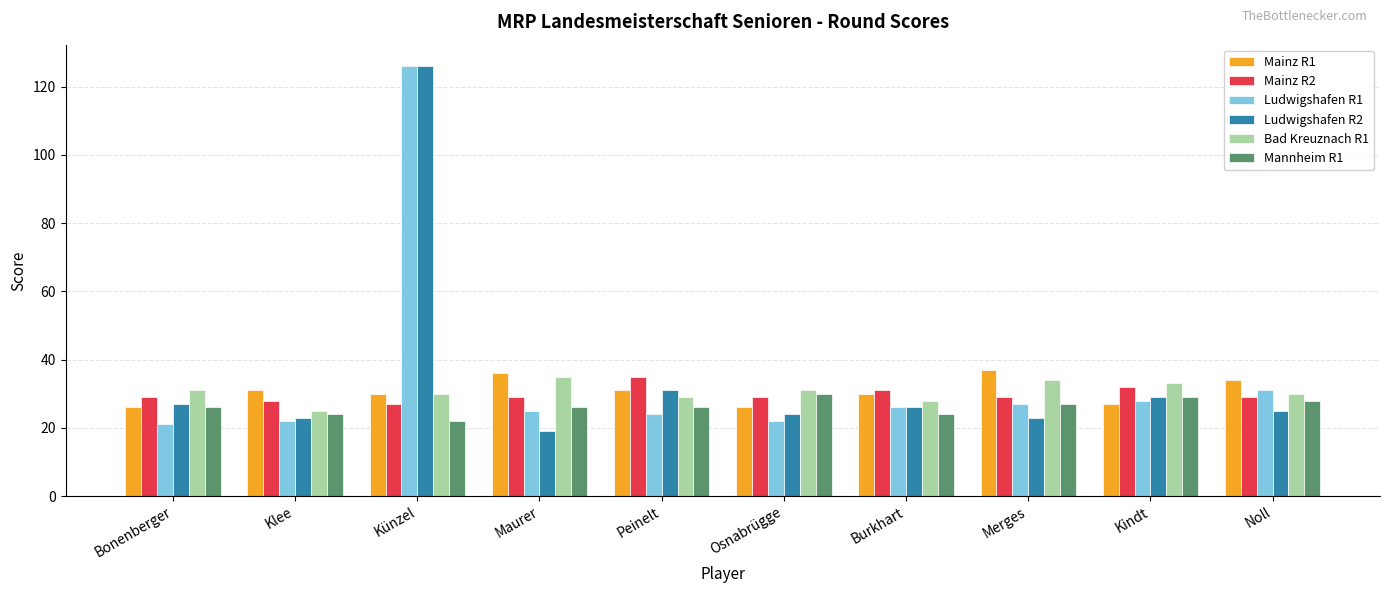

Reading right to left, list all the values displayed in this chart.

Mainz R1: Noll=34	Kindt=27	Merges=37	Burkhart=30	Osnabrügge=26	Peinelt=31	Maurer=36	Künzel=30	Klee=31	Bonenberger=26
Mainz R2: Noll=29	Kindt=32	Merges=29	Burkhart=31	Osnabrügge=29	Peinelt=35	Maurer=29	Künzel=27	Klee=28	Bonenberger=29
Ludwigshafen R1: Noll=31	Kindt=28	Merges=27	Burkhart=26	Osnabrügge=22	Peinelt=24	Maurer=25	Künzel=126	Klee=22	Bonenberger=21
Ludwigshafen R2: Noll=25	Kindt=29	Merges=23	Burkhart=26	Osnabrügge=24	Peinelt=31	Maurer=19	Künzel=126	Klee=23	Bonenberger=27
Bad Kreuznach R1: Noll=30	Kindt=33	Merges=34	Burkhart=28	Osnabrügge=31	Peinelt=29	Maurer=35	Künzel=30	Klee=25	Bonenberger=31
Mannheim R1: Noll=28	Kindt=29	Merges=27	Burkhart=24	Osnabrügge=30	Peinelt=26	Maurer=26	Künzel=22	Klee=24	Bonenberger=26